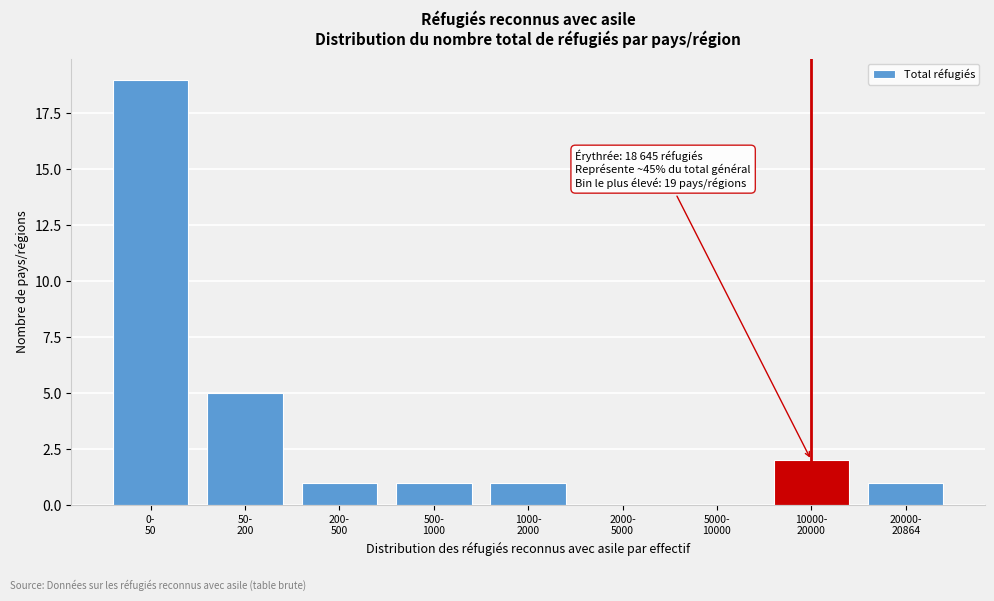

What is the greatest value displayed?

19